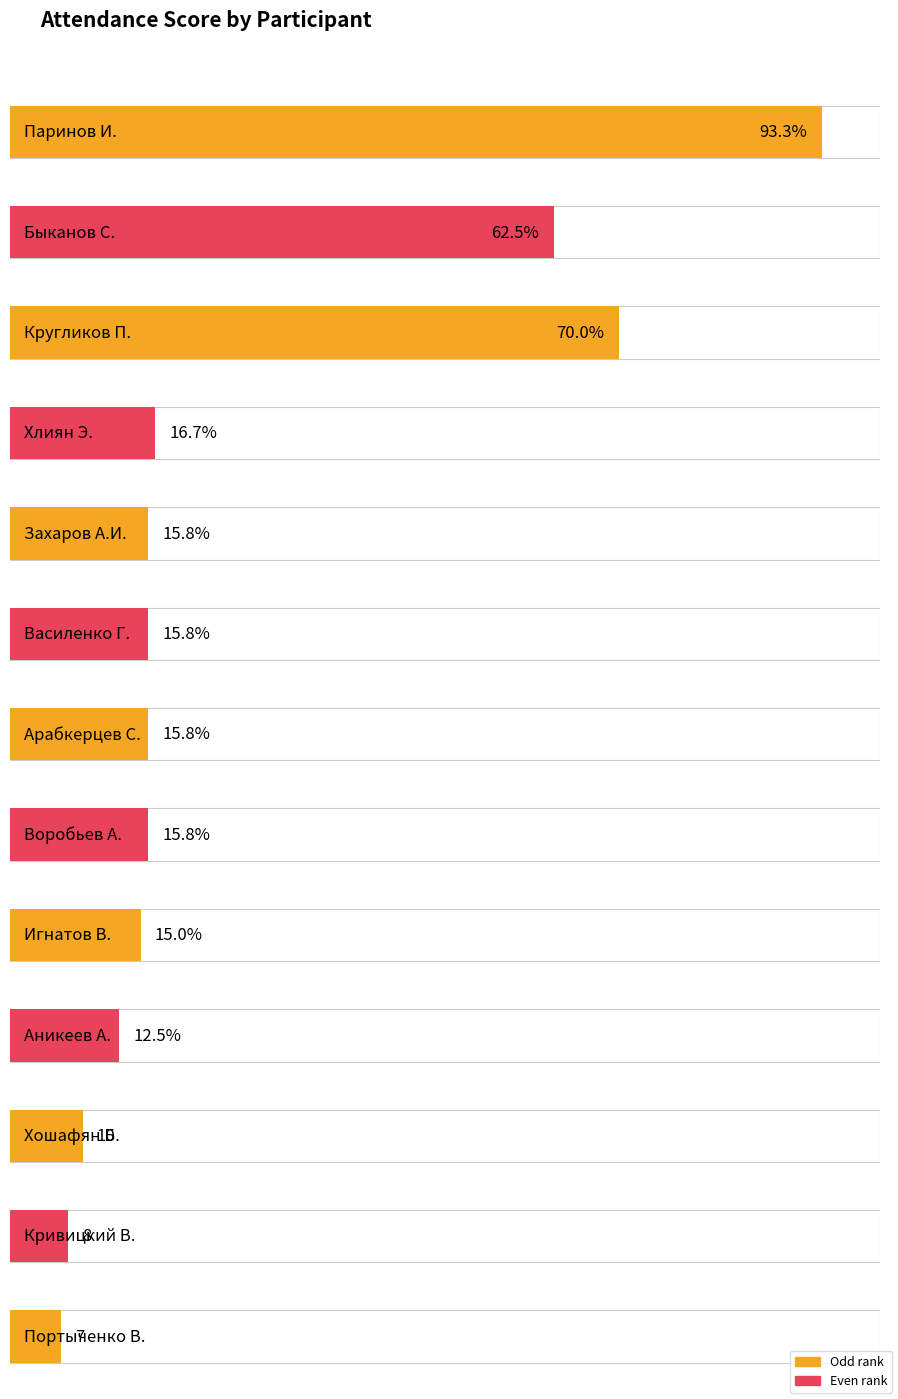

Which category has the highest value across all series?

Паринов И.